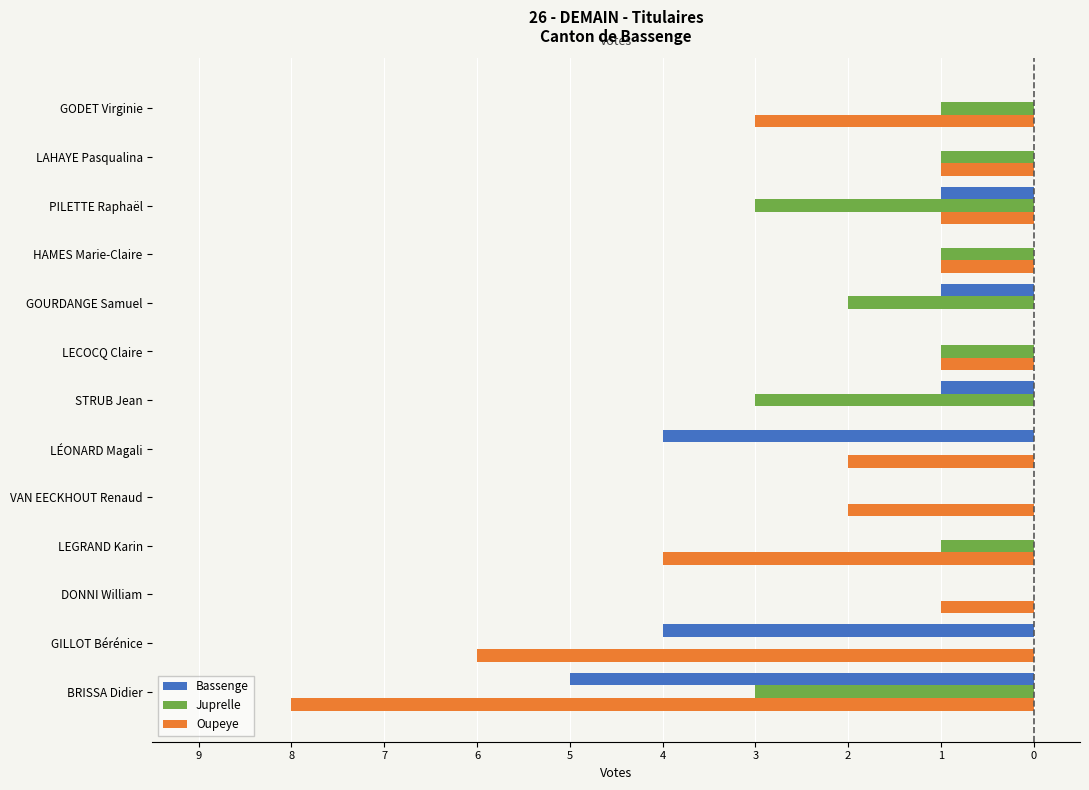

What is the label of the 10th bar from the right?

LEGRAND Karin